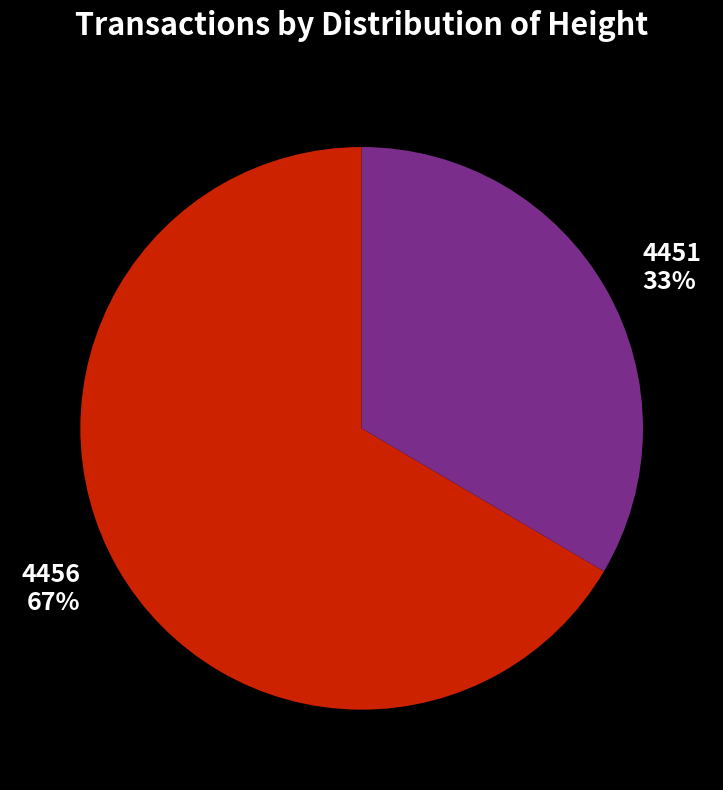

Rank the categories by value from lowest to highest.

4451, 4456